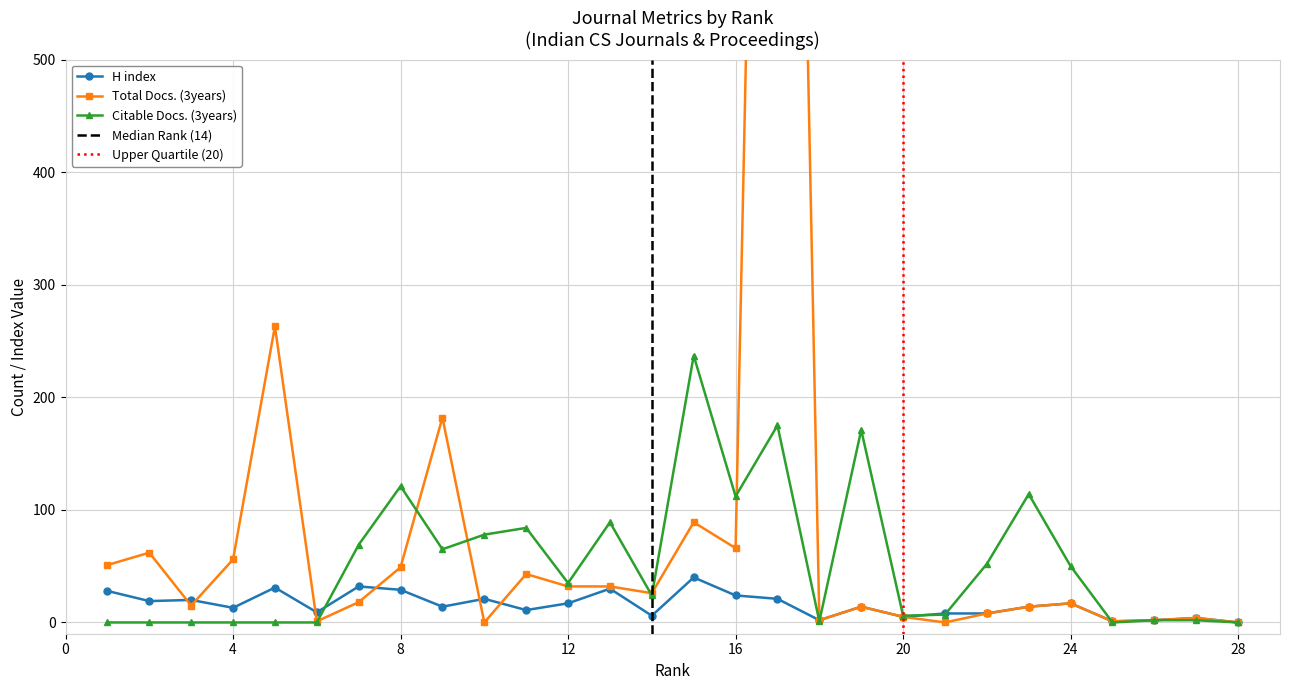

Where does the H index series first go above 14?

1